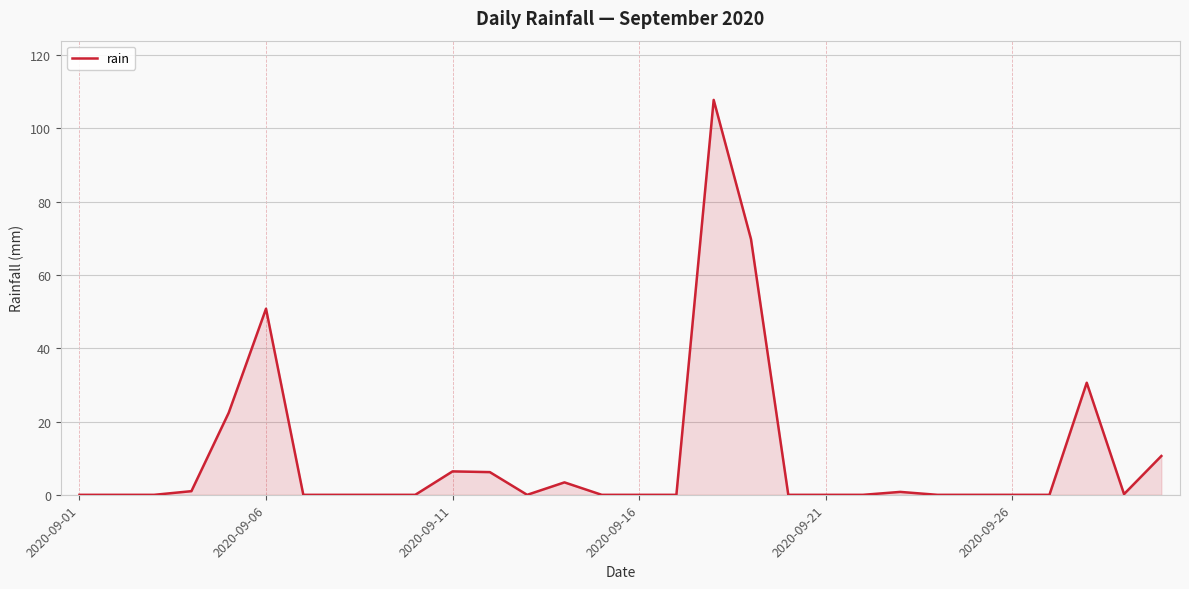

True or false: the data has more than 2 interior local peaks.

True